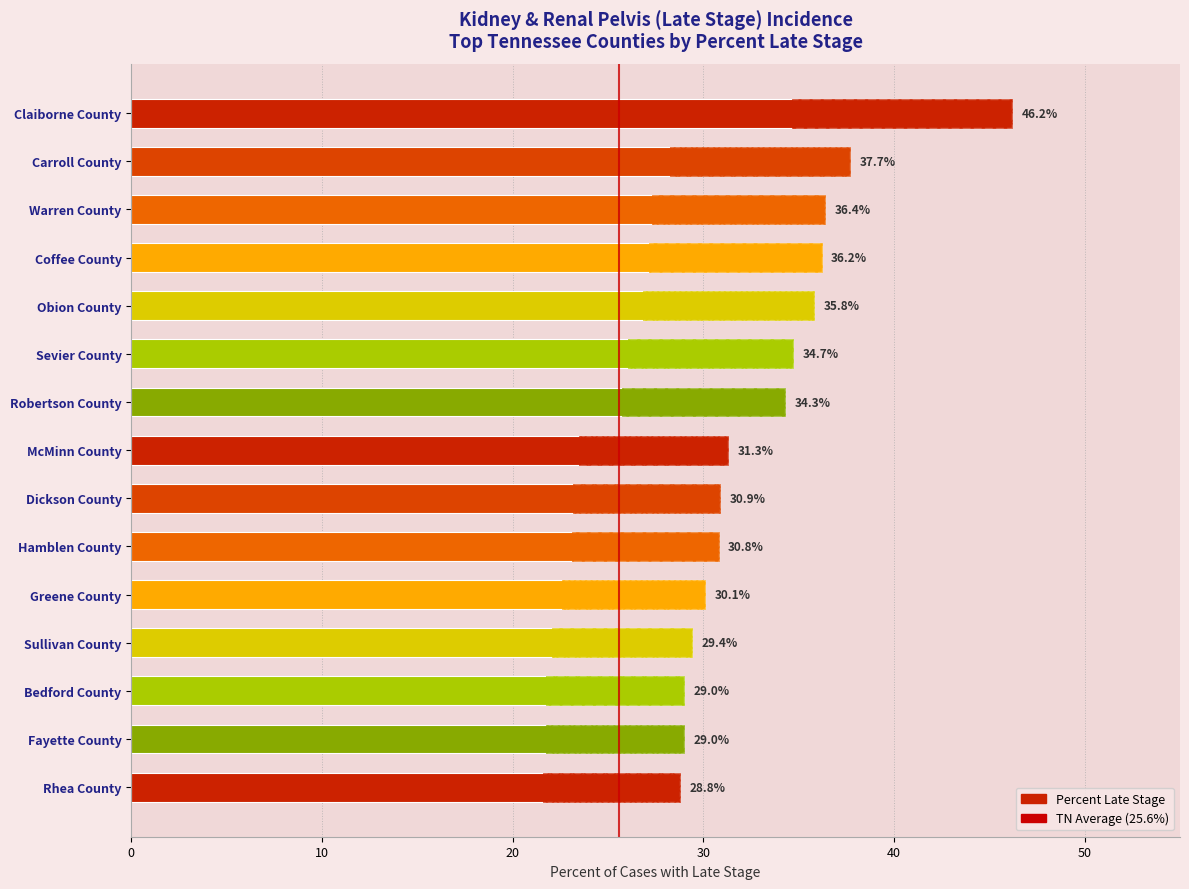

What is the sum of the values at Dickson County and Rhea County?

59.7